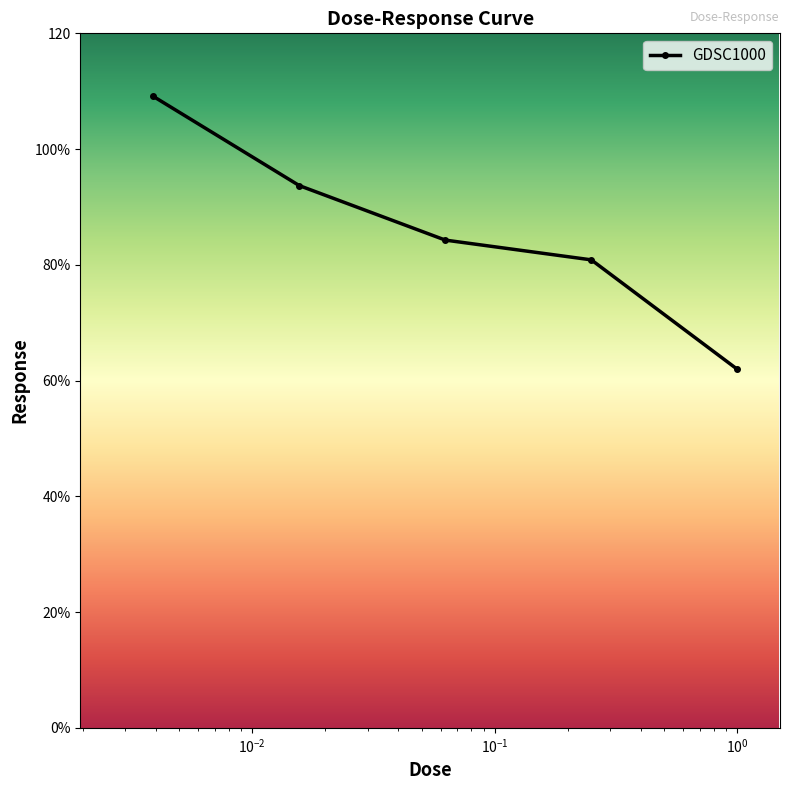

Is this an area chart (filled region under the line)?

No